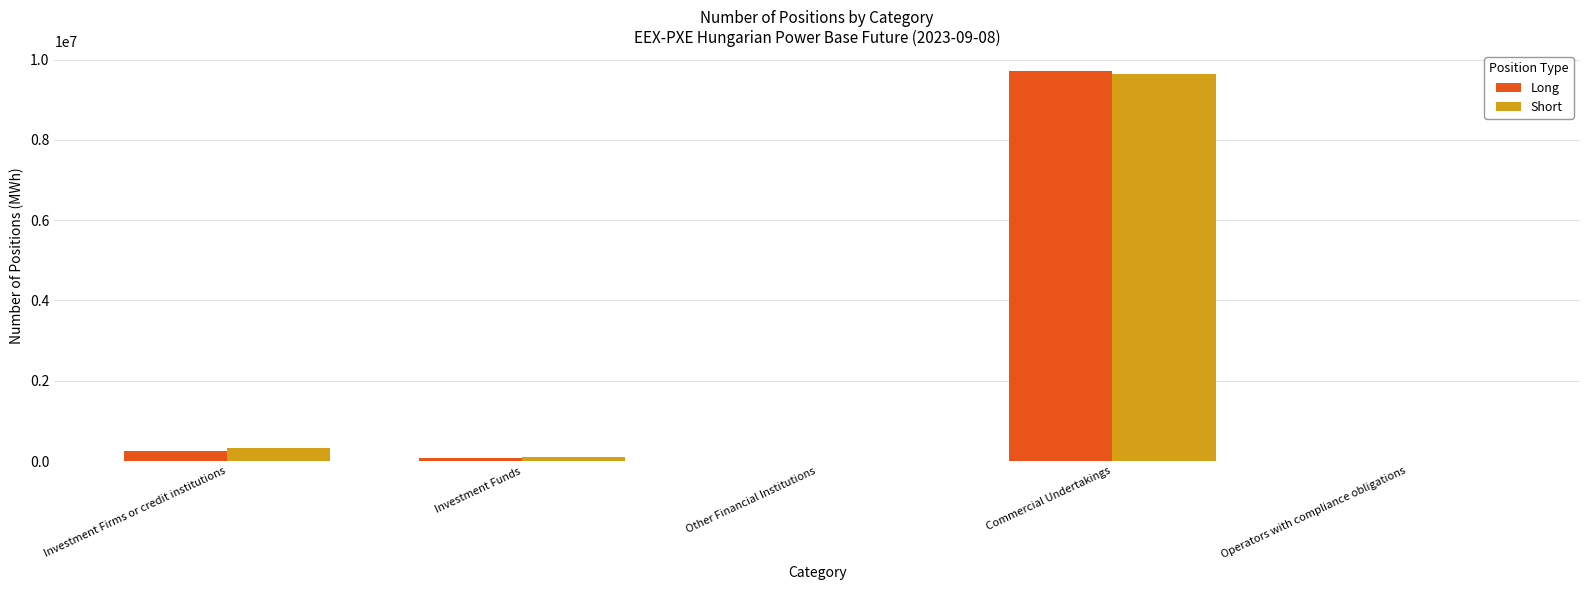

Which series has the widest spread of values?

Long